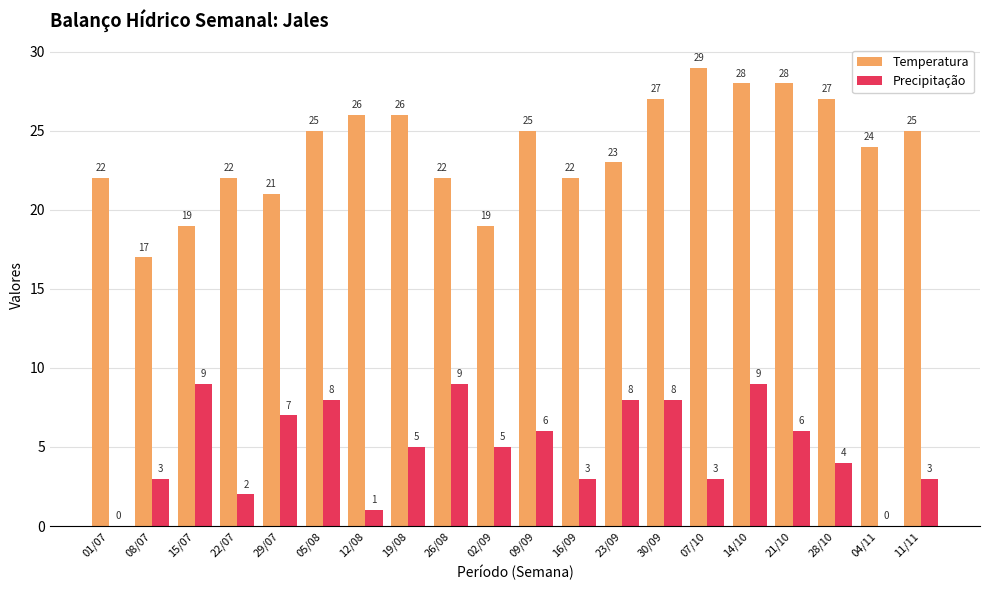

Which series changed the most between 05/08 and 16/09?

Precipitação